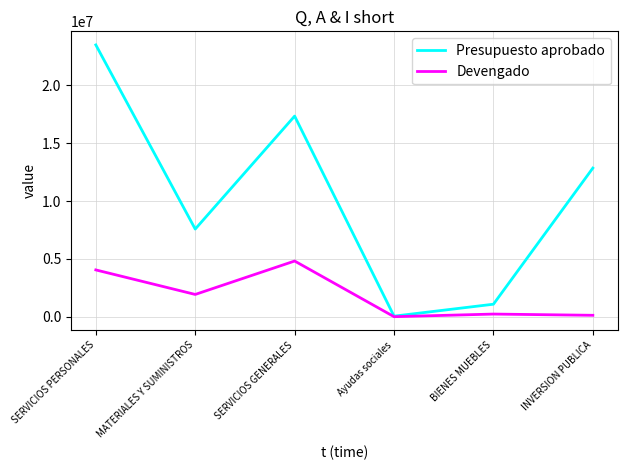

What is the difference between the maximum and second lowest values in the Presupuesto aprobado series?

22416724.0